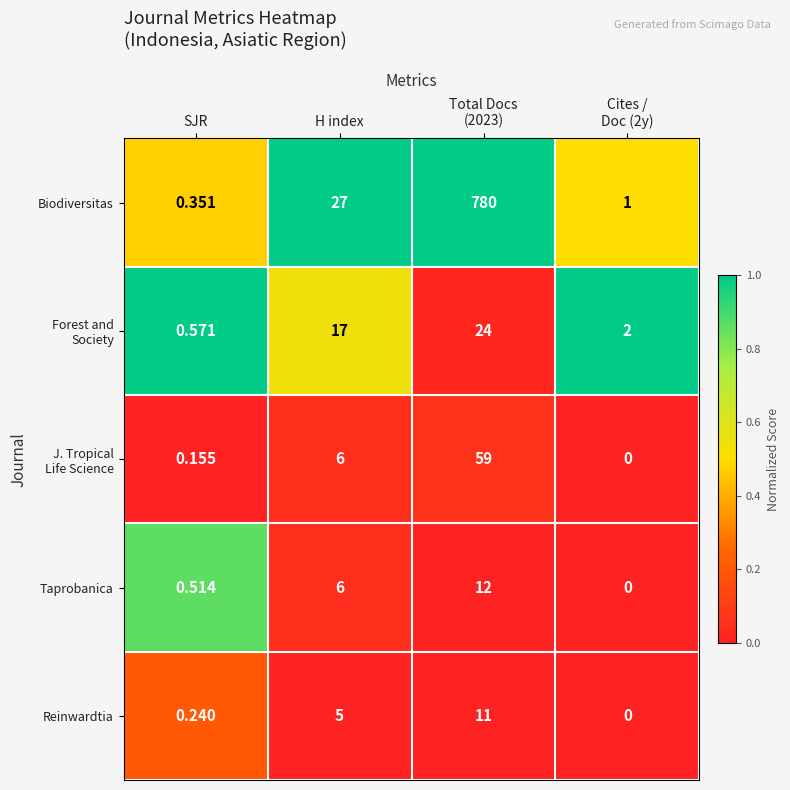

Between SJR and Total Docs
(2023), which series saw the biggest shift?

Biodiversitas